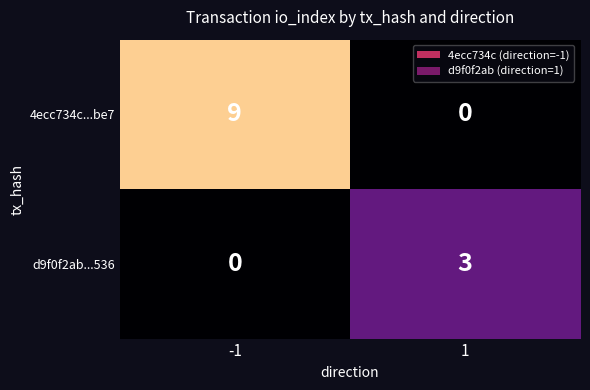

Which series has the largest total across all categories?

4ecc734c...be7